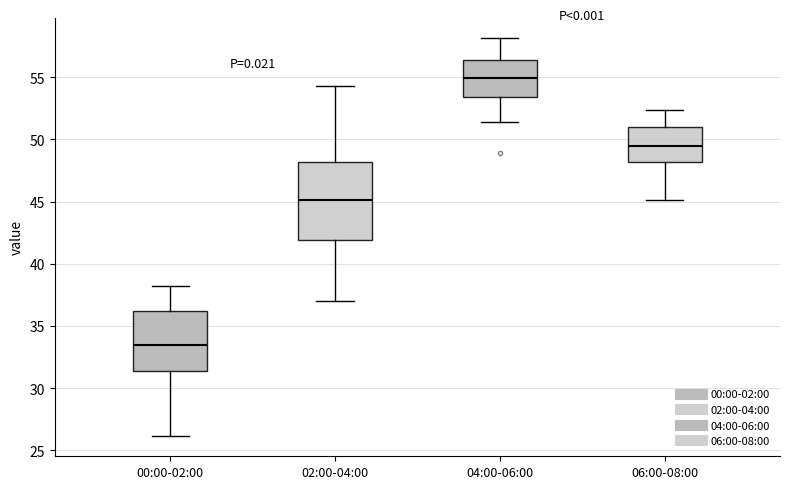

Which box is the tallest, from its lower edge to its upper edge?

02:00-04:00